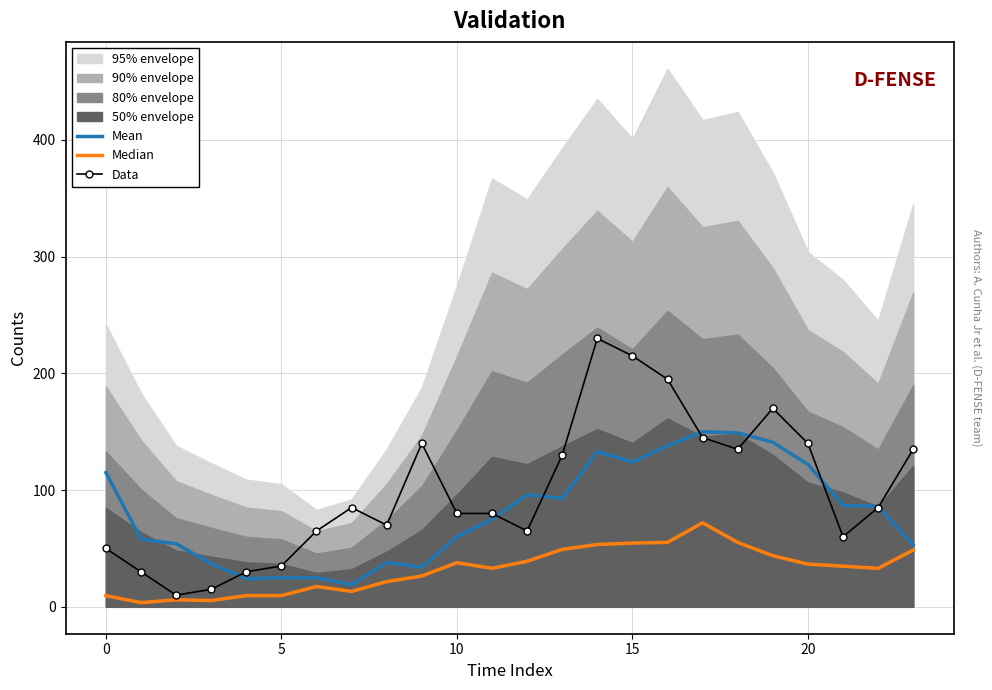

True or false: Median has more than 2 points higher than both neighbors.

True